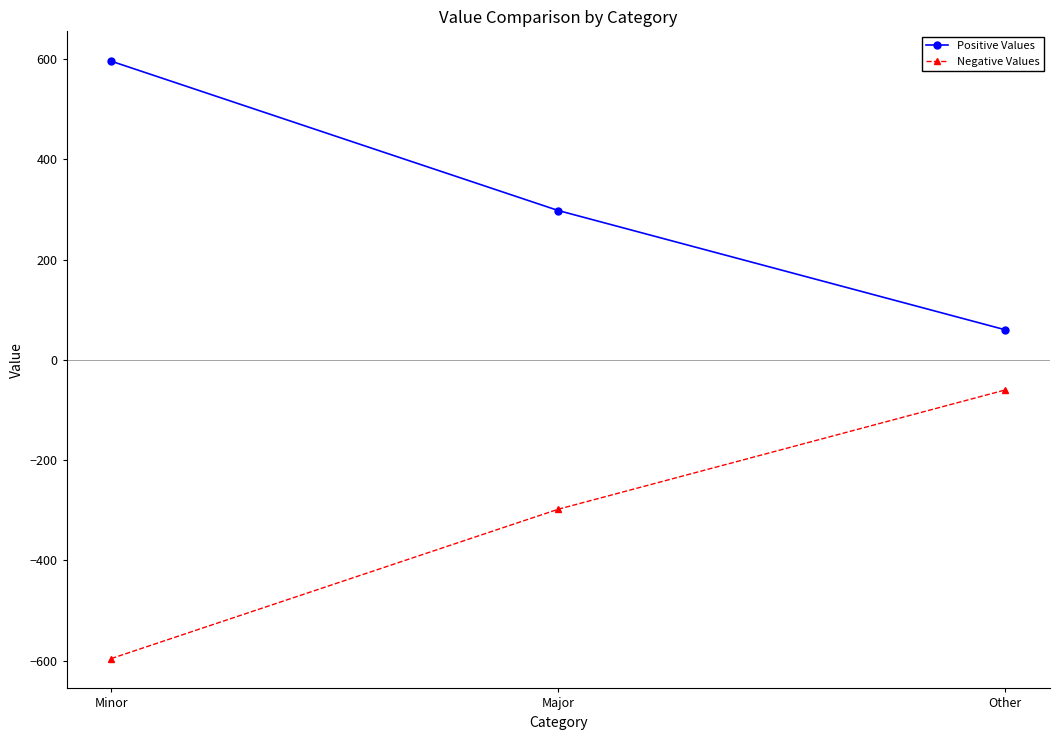

What is the approximate value of Positive Values at Minor?

596